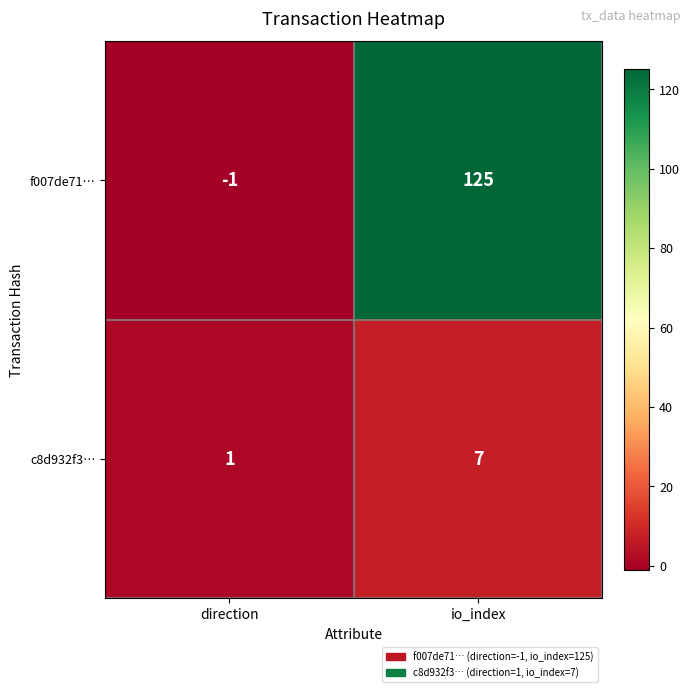

Where is f007de71… nearest to the value 62?

direction